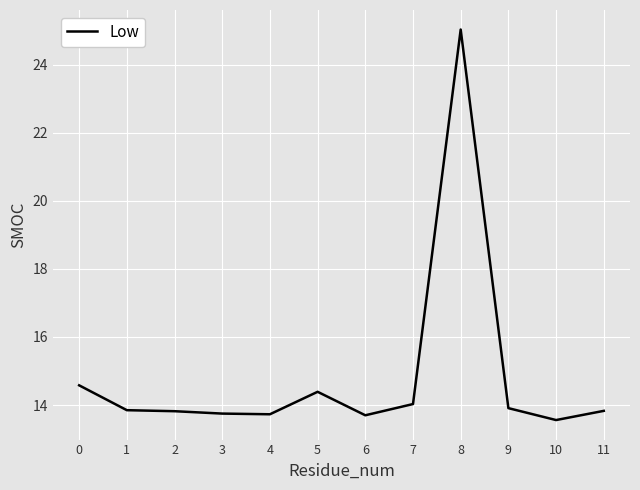

Is it true that the value at 2 is 4.3?

False